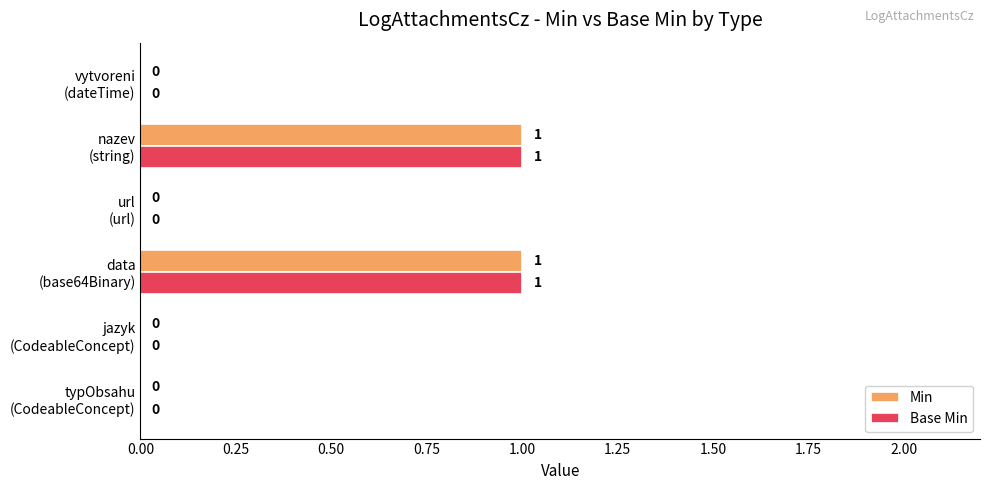

How many values in Base Min are above zero?

2